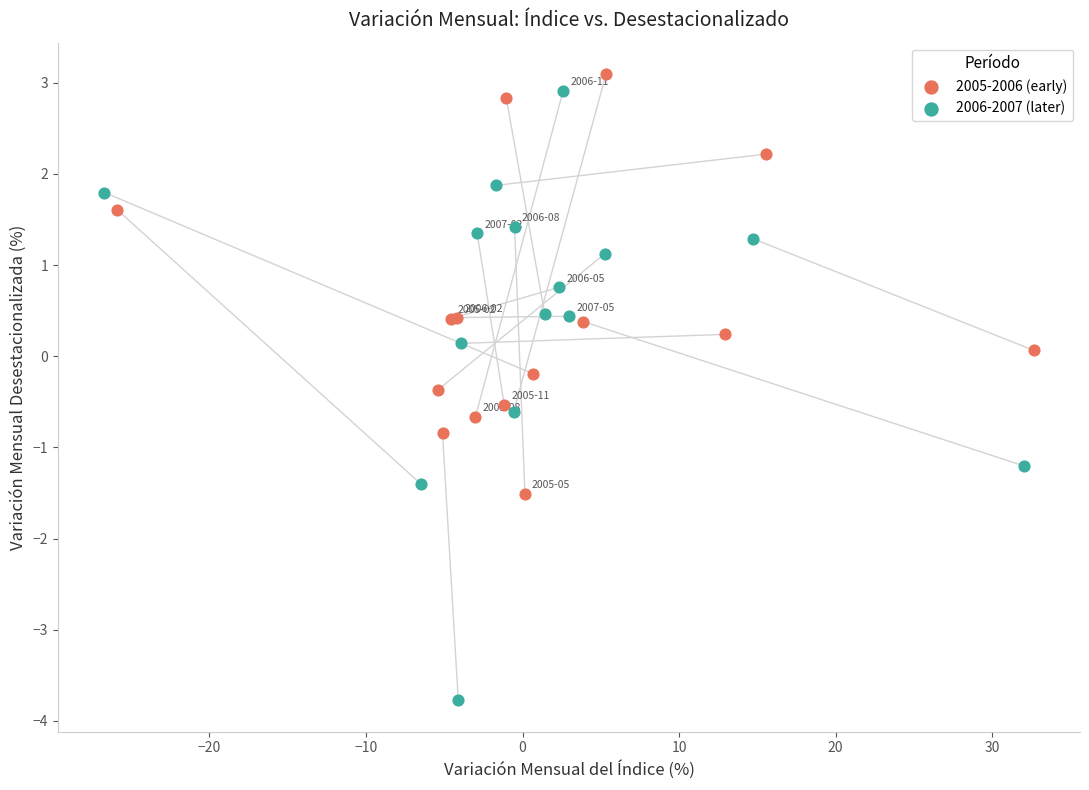

Which series has the largest Y range (max minus min)?

2006-2007 (later)